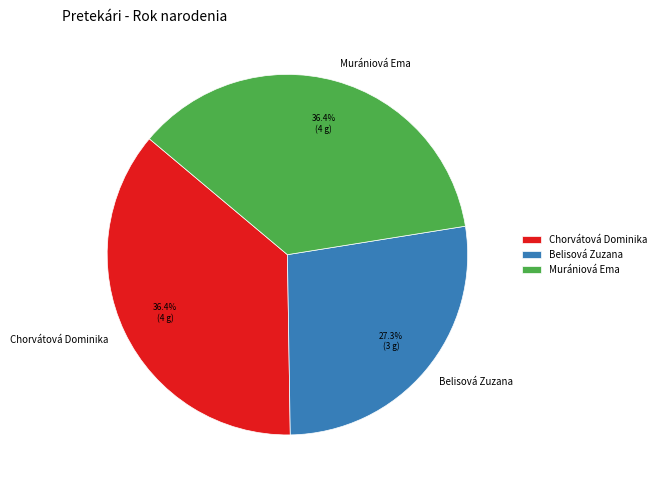

How many segments does this pie chart have?

3